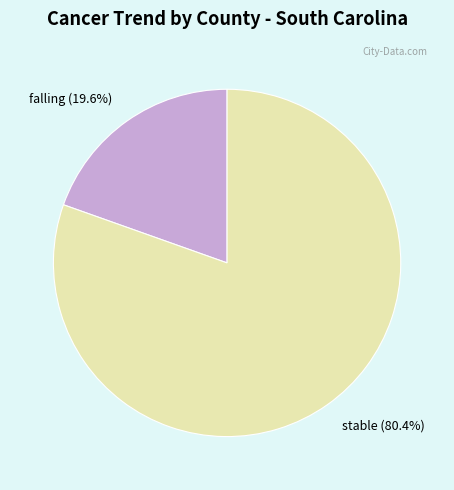

Is it true that falling is 20% of the pie?

True